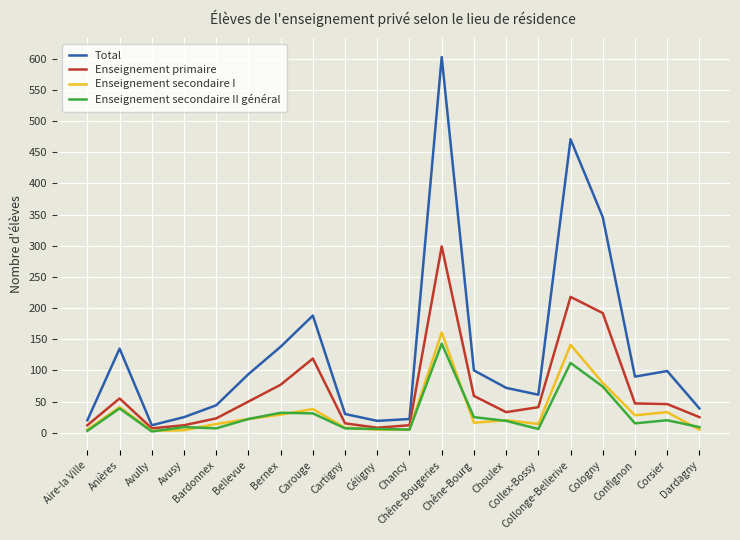

What is the maximum value for Total?

603